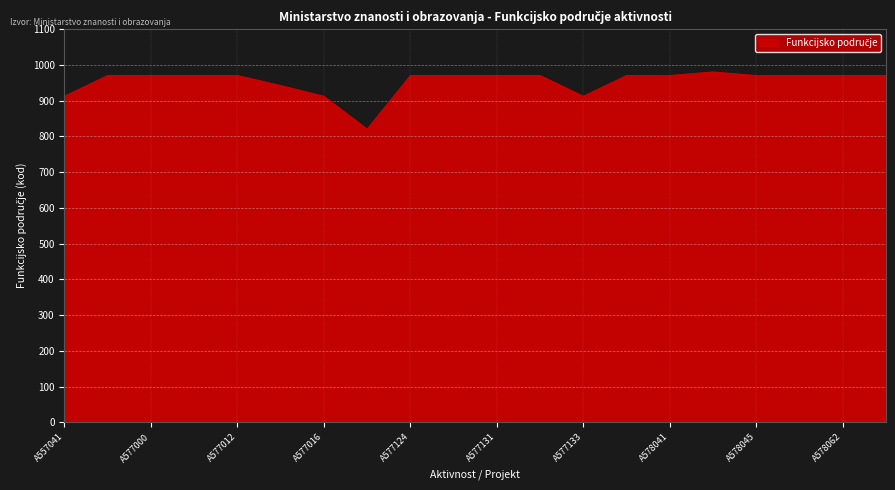

What is the maximum value shown in the chart?

980